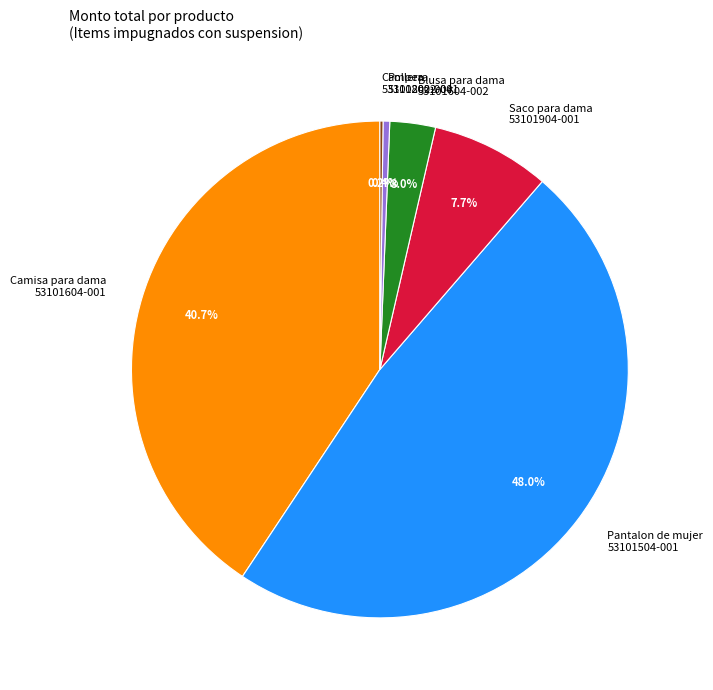

What is the ratio of the value at Camisa para dama 53101604-001 to the value at Pantalon de mujer 53101504-001?

0.8